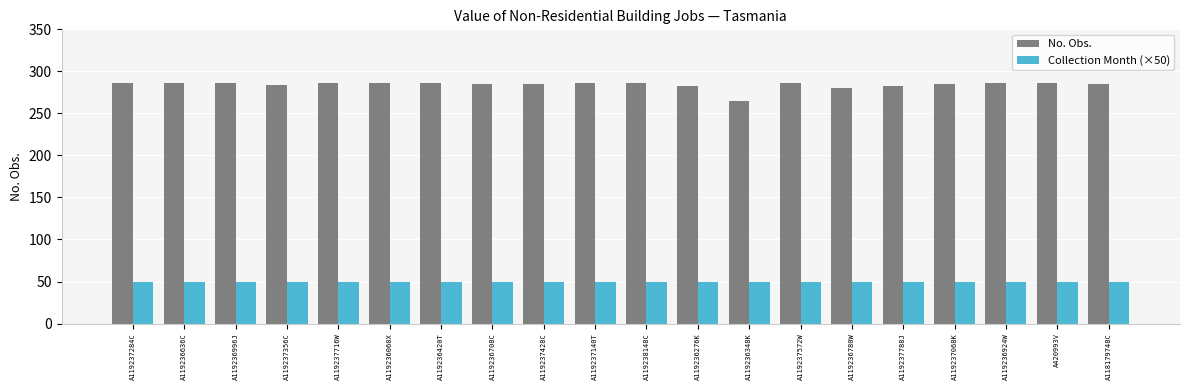

What is the sum of the No. Obs. values at A420993V and A119237068K?

571